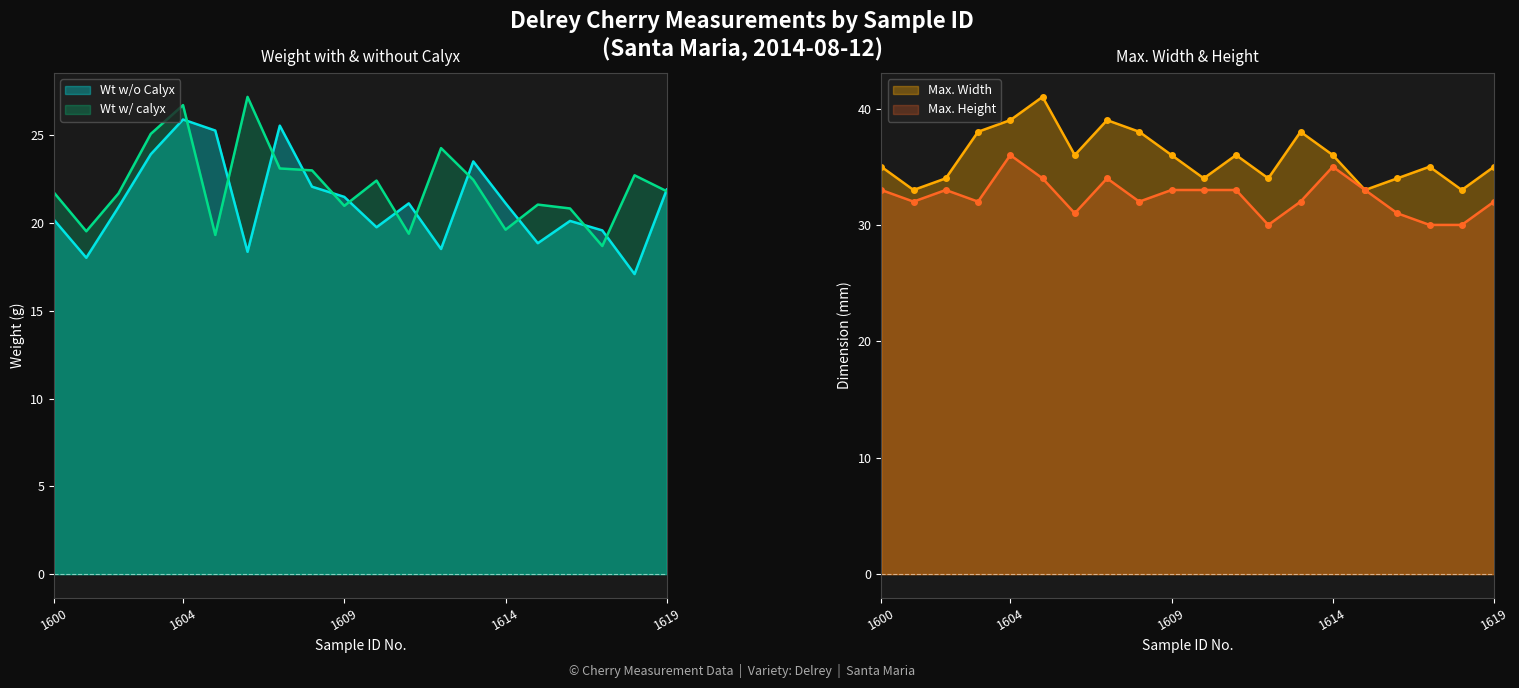

At how many categories does at least one series exceed 35?

10